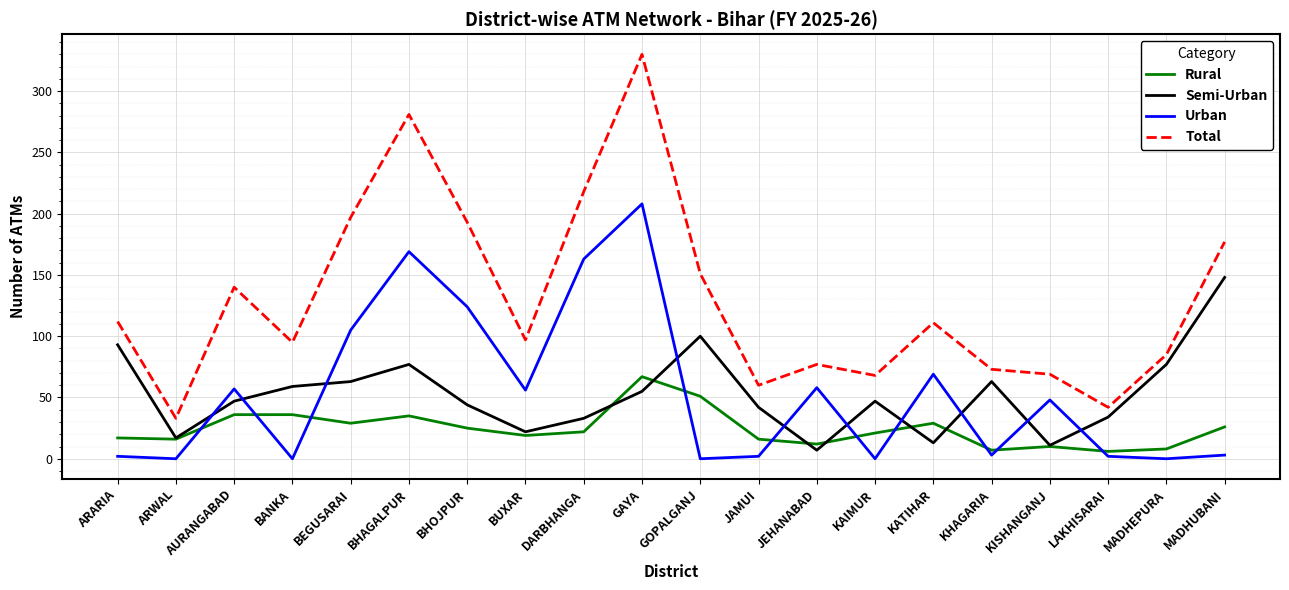

At KAIMUR, list the series in order from smallest to largest.

Urban, Rural, Semi-Urban, Total